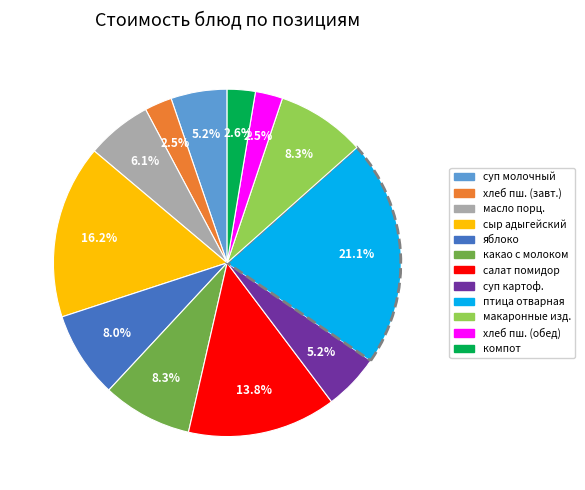

Is there any slice that represents more than half of the pie?

No